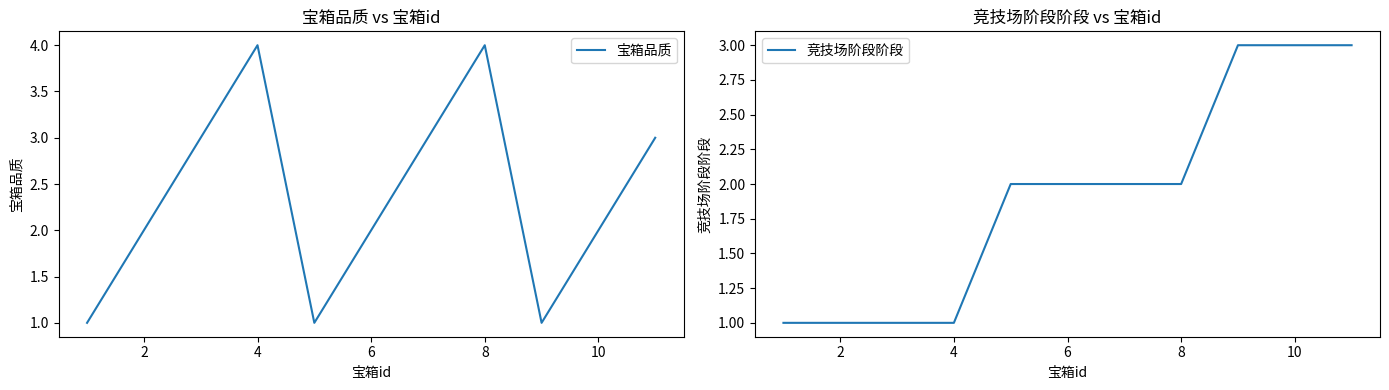

Is it true that 宝箱品质 equals 1 at 8?

False